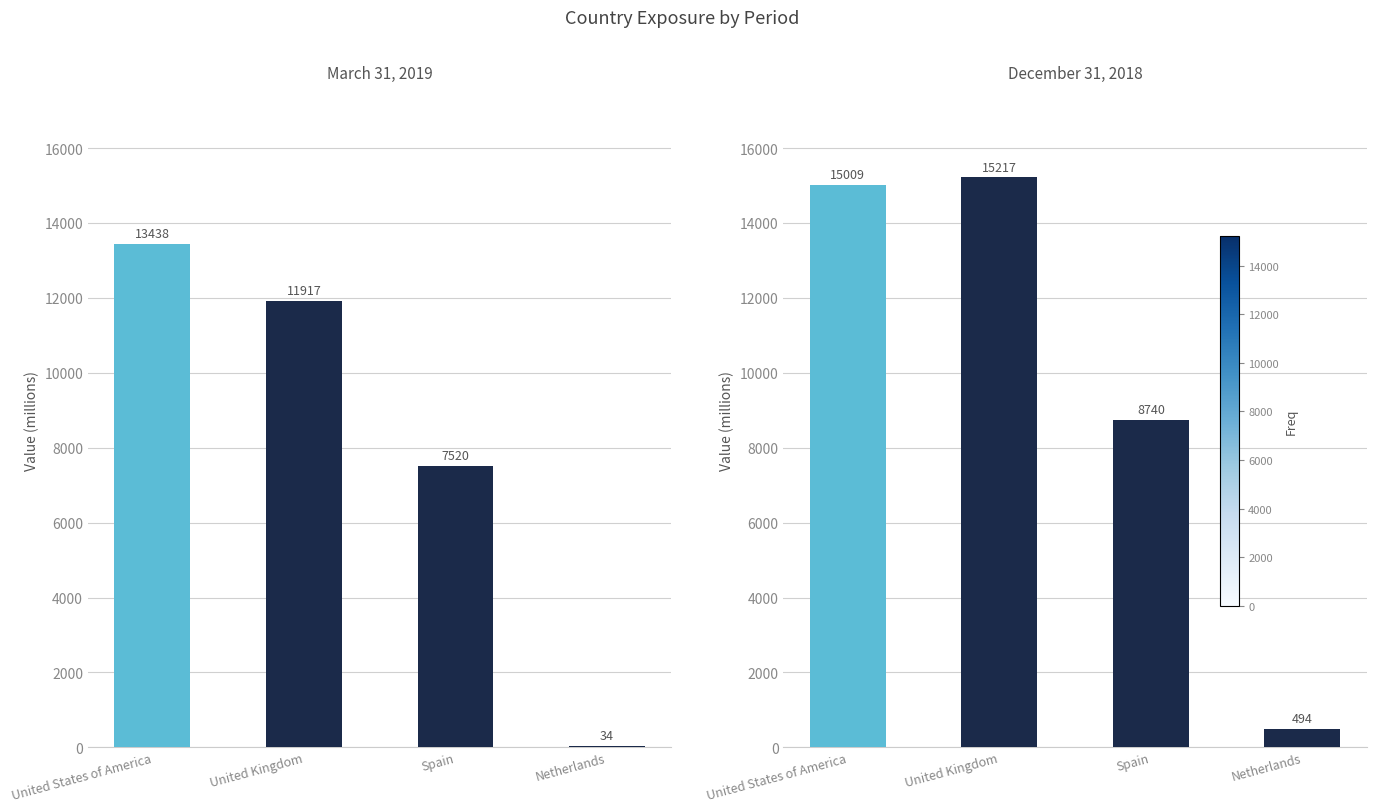

Which has a higher value, Spain or United States of America?

United States of America